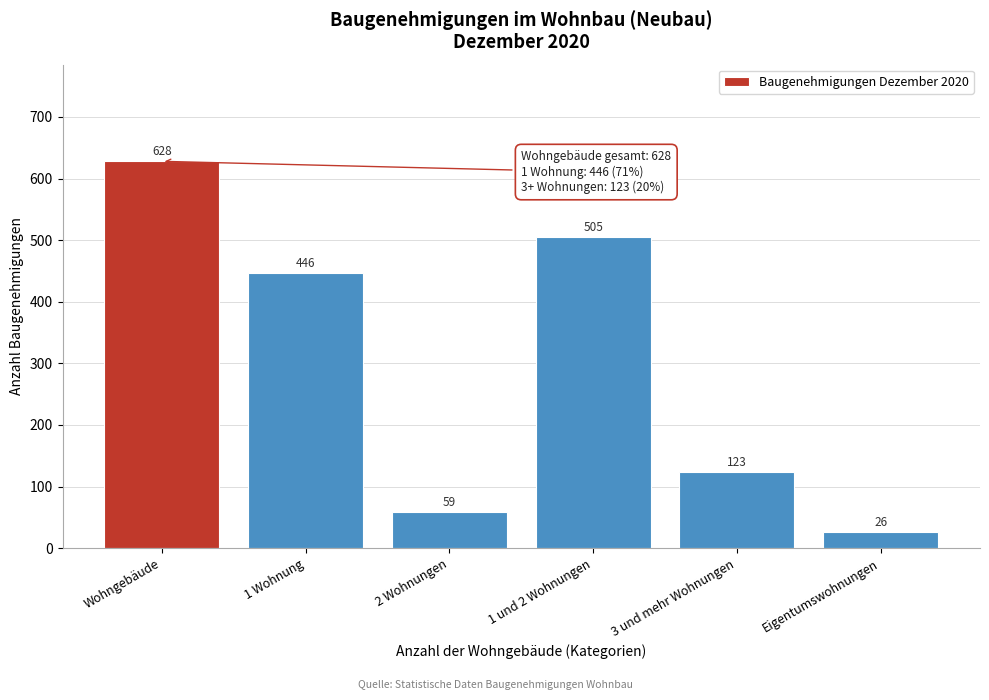

Reading right to left, extract all data points from this chart.

26	123	505	59	446	628